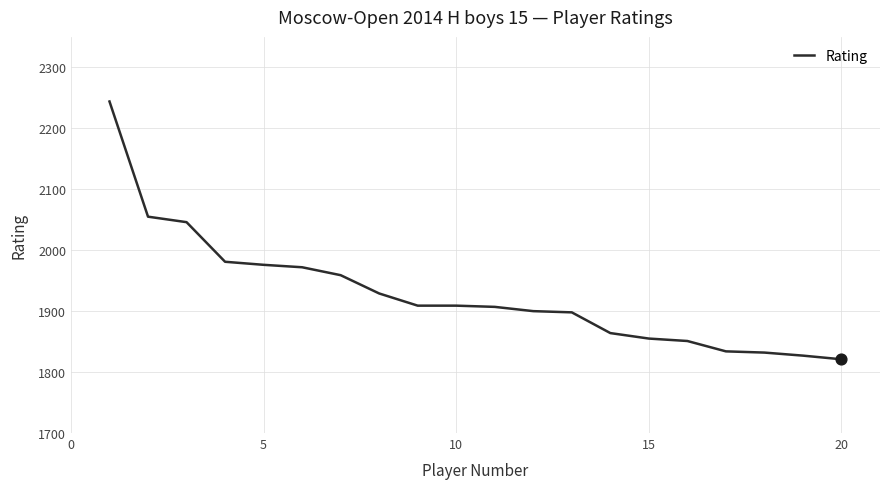

What is the greatest value displayed?

2244